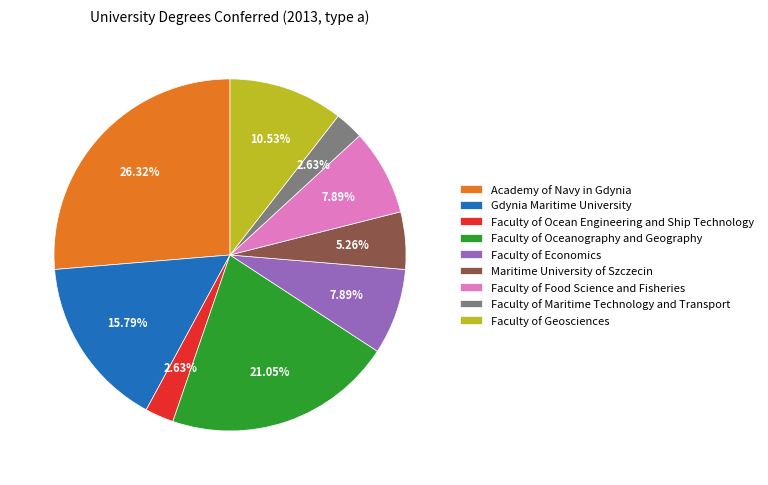

What percentage is NOT represented by Faculty of Ocean Engineering and Ship Technology?

97.4%